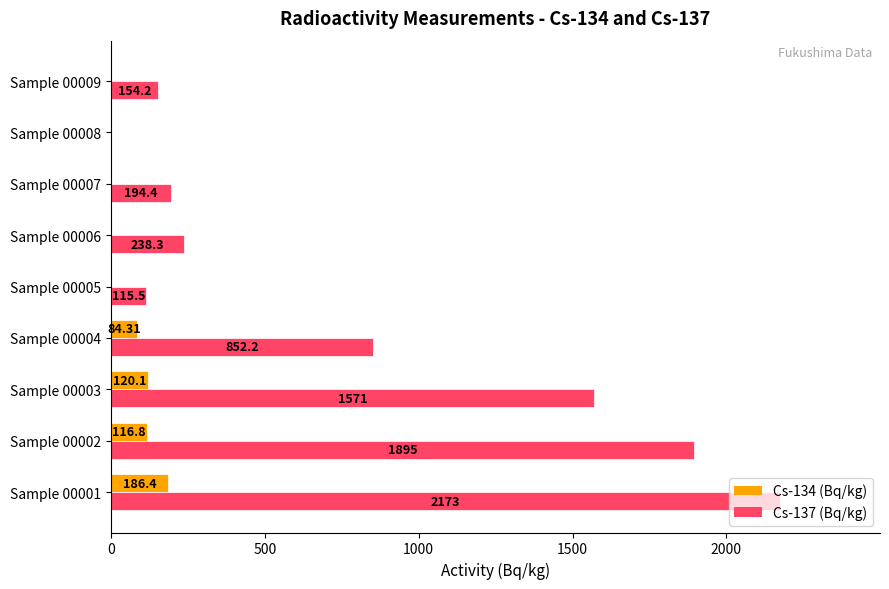

At which category is the sum across all series the highest?

Sample 00001